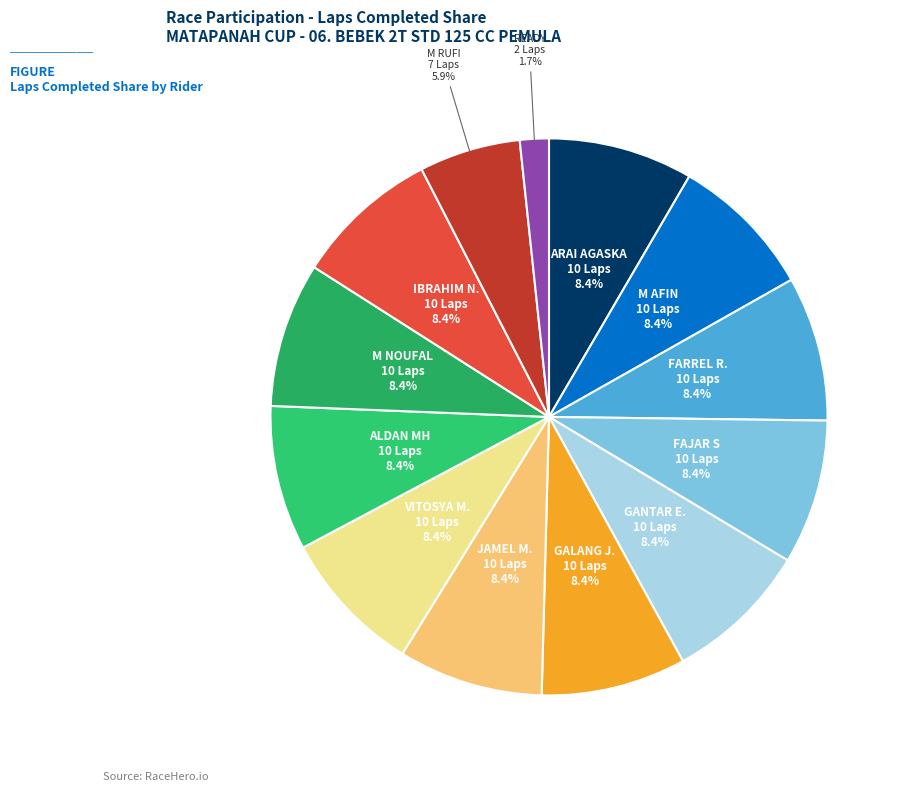

True or false: M RUFI accounts for 6% of the total.

True